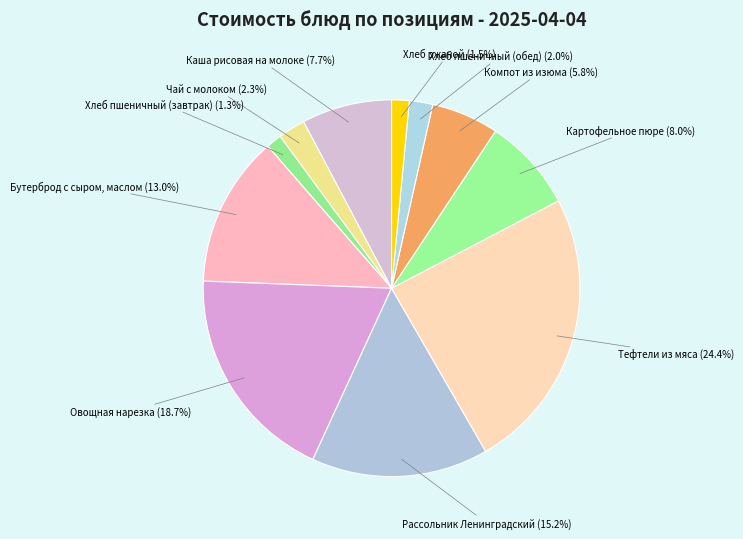

Between Каша рисовая на молоке (7.7%) and Чай с молоком (2.3%), which is larger?

Каша рисовая на молоке (7.7%)